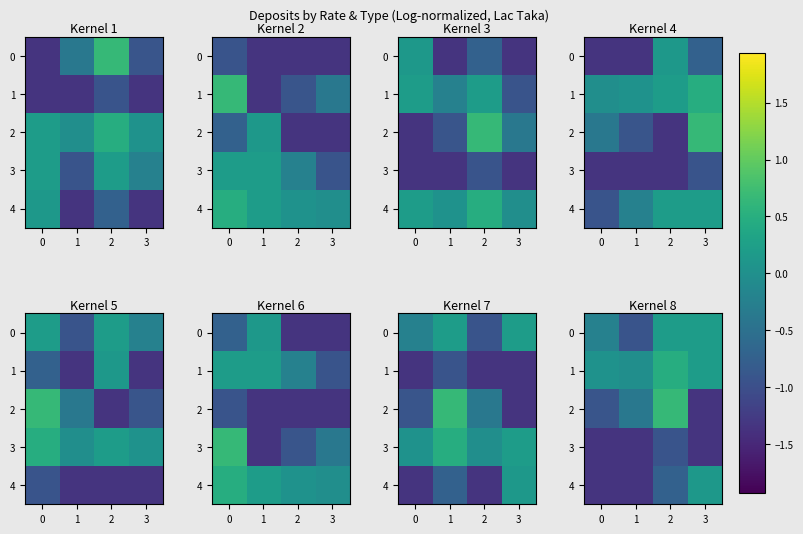

List the series in order of their overall mean, highest first.

1, 0, 2, 4, 3